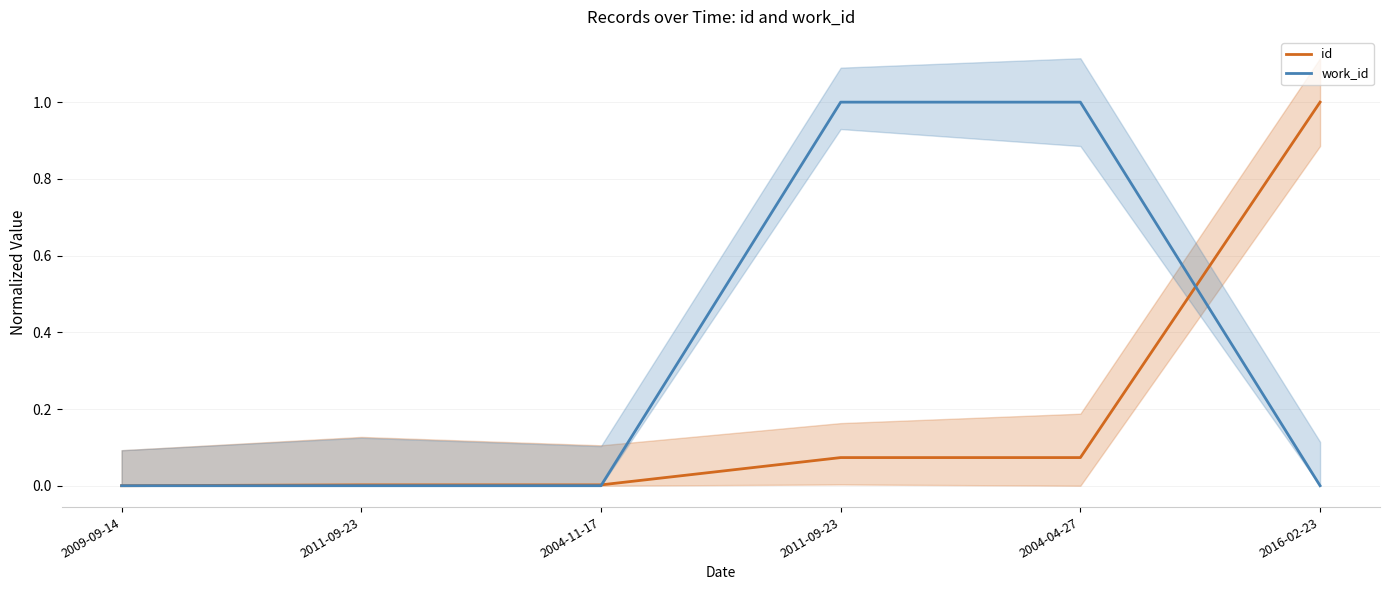

The value of id at 2004-04-27 is 0.0. True or false?

False